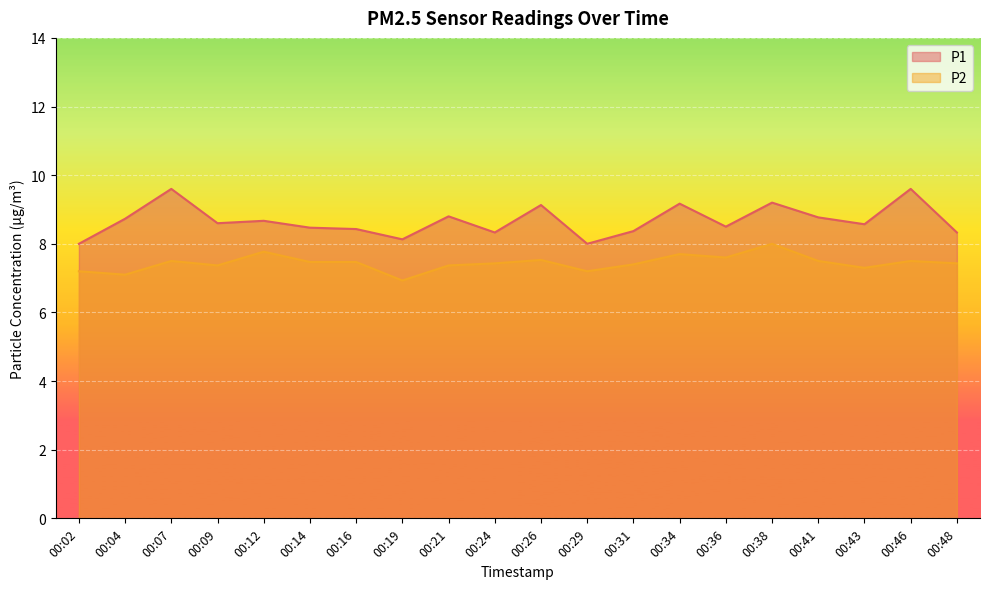

Which label corresponds to the smallest value in the chart?

00:19